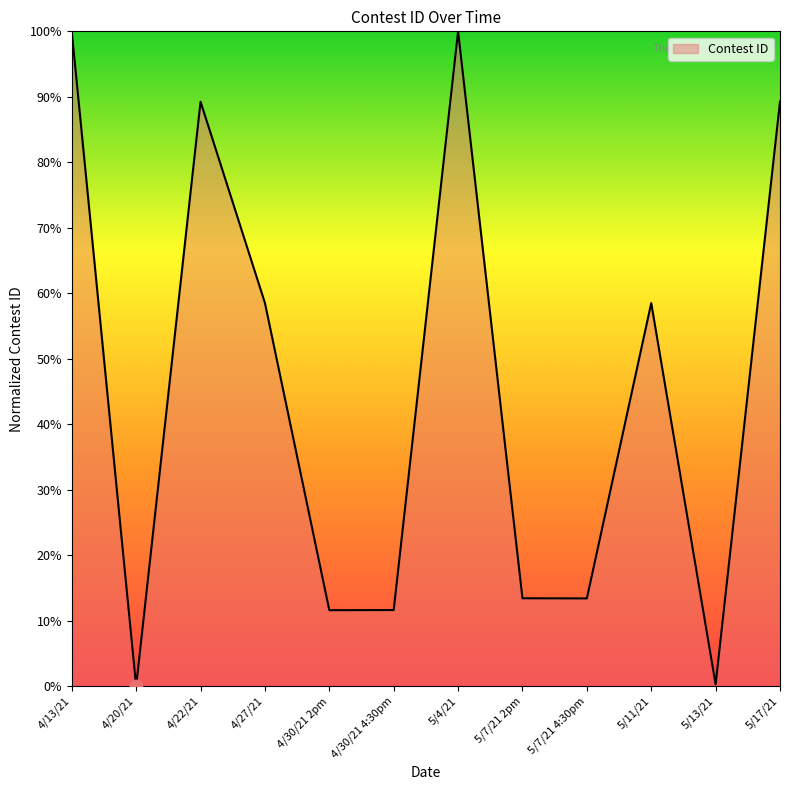

What is the change in value from 4/13/21 to 4/30/21 2pm?

-88.4